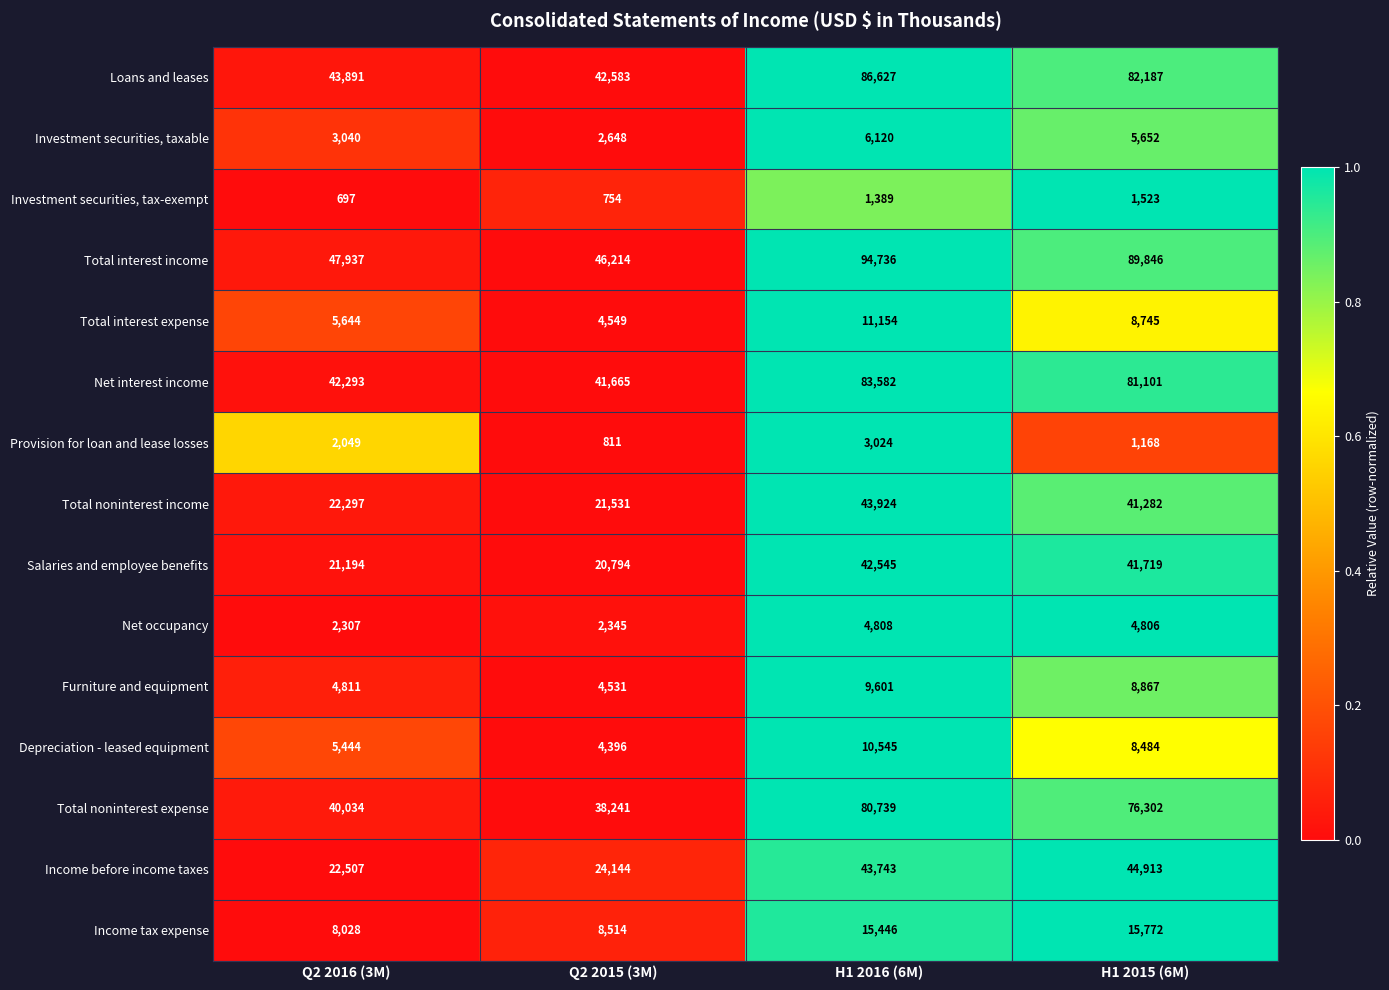

What value does the Total noninterest expense series have at H1 2015 (6M), to the nearest 10?

76300